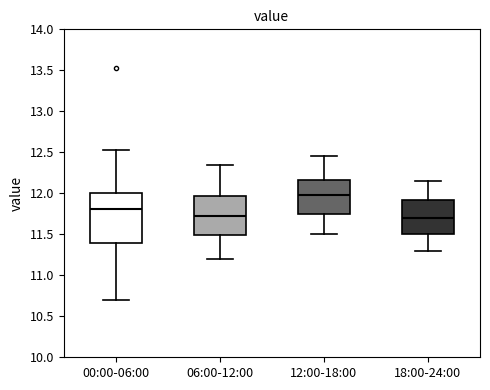

Where does the upper whisker of the box for 06:00-12:00 end on the y-axis? The values are not printed on the chart, so give them approximately, as read against the axis.

12.35